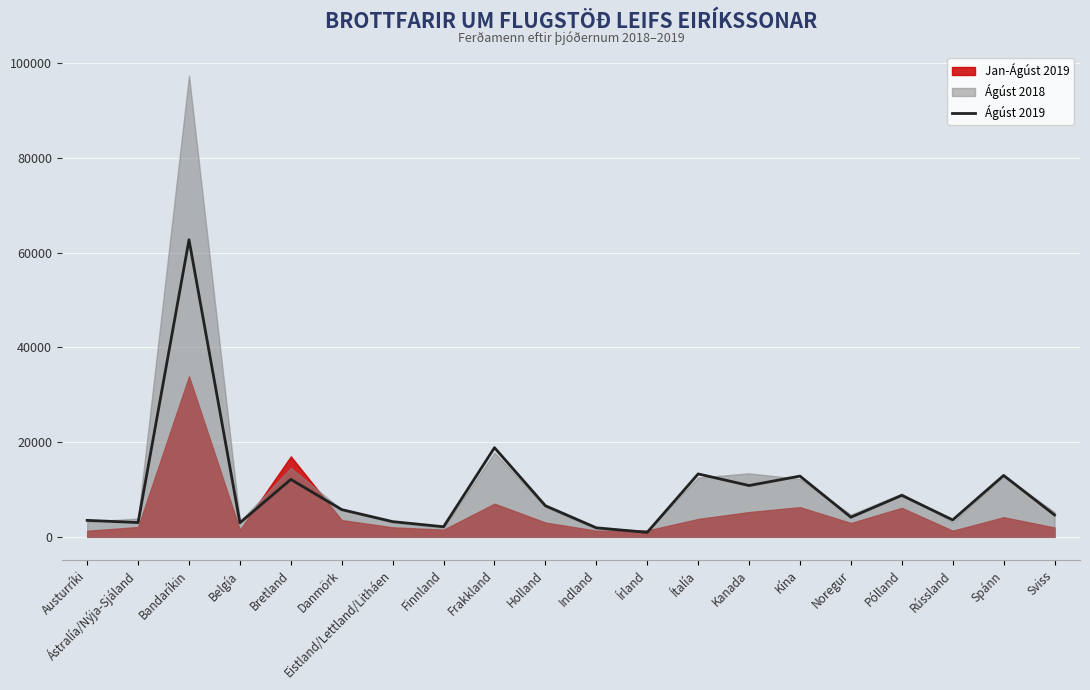

How many points are higher than both their immediate neighbors (excluding endpoints)?

7